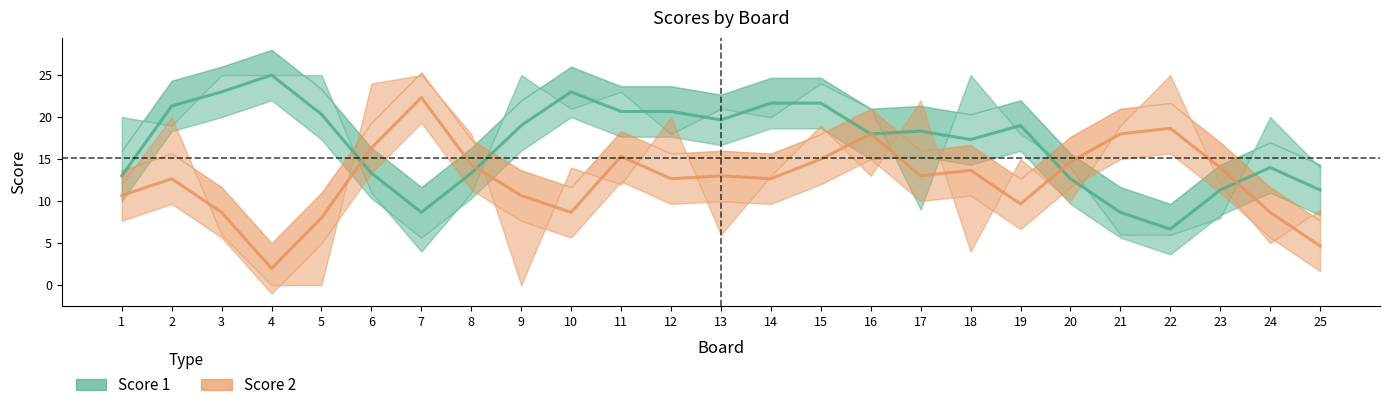

Count the number of data series in this chart.

2